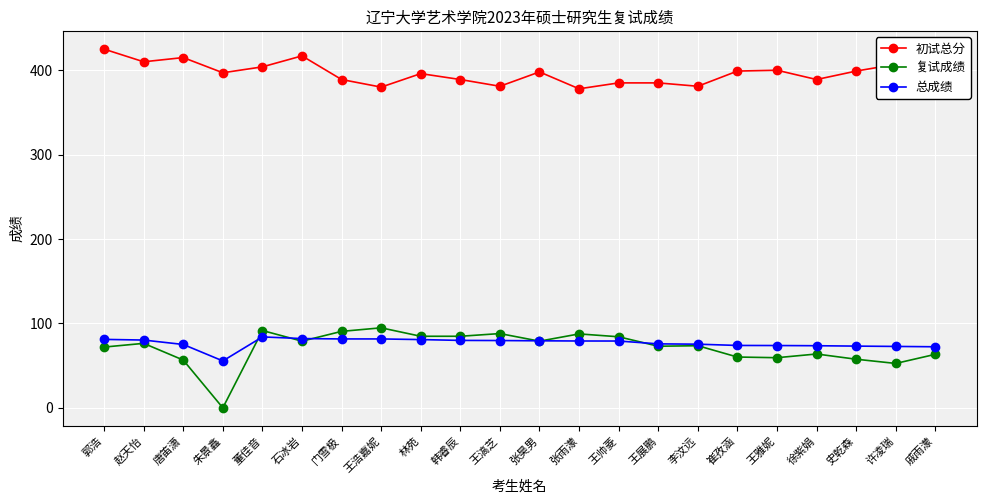

Which series has the widest spread of values?

复试成绩